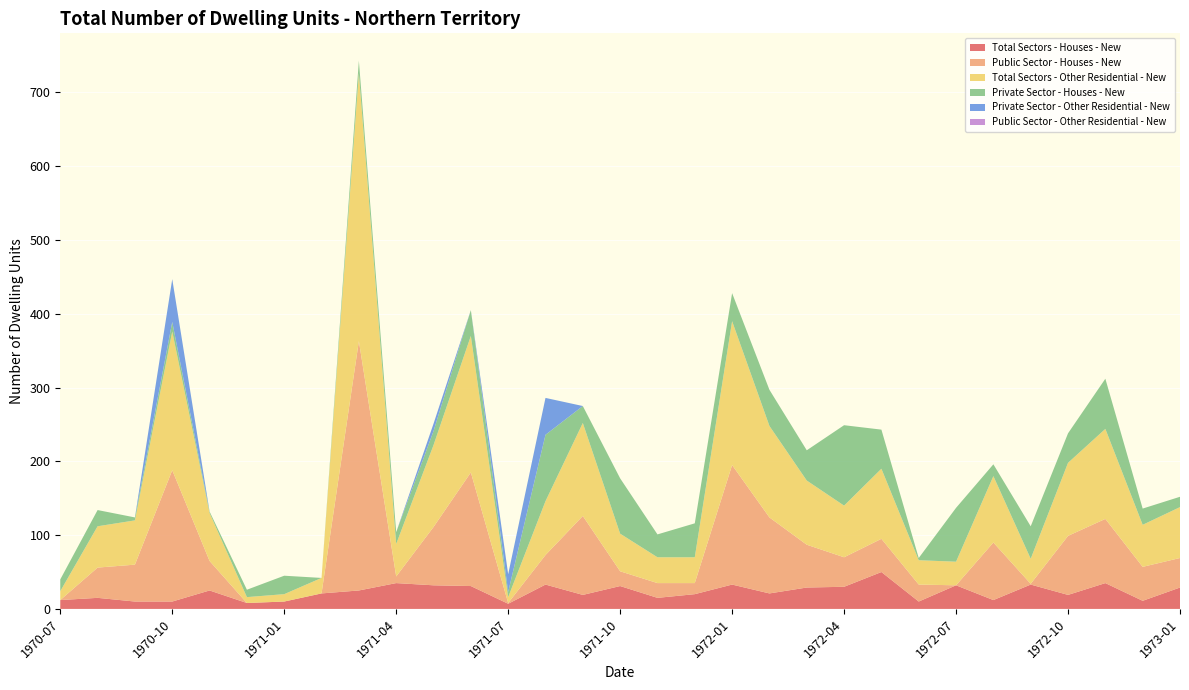

Reading right to left, transcribe all the data shown in this chart.

Total Sectors - Houses - New: 29	11	35	19	33	12	32	10	50	30	29	21	33	20	15	31	19	33	7	31	32	35	25	21	10	8	25	10	10	15	12
Public Sector - Houses - New: 40	46	87	80	1	78	0	23	45	40	58	103	162	15	20	20	107	40	1	154	79	9	338	0	0	0	40	178	50	41	0
Total Sectors - Other Residential - New: 69	57	122	99	34	90	32	33	95	70	87	124	195	35	35	51	126	73	8	185	111	44	363	21	10	8	65	188	60	56	12
Private Sector - Houses - New: 14	22	68	40	44	16	73	3	53	109	41	49	38	46	31	75	23	90	7	35	19	16	17	0	25	10	2	13	4	22	16
Private Sector - Other Residential - New: 0	0	0	0	0	0	0	0	0	0	0	0	0	0	0	0	0	50	24	0	10	0	0	0	0	0	0	58	0	0	0
Public Sector - Other Residential - New: 0	0	0	0	0	0	0	0	0	0	0	0	0	0	0	0	0	0	0	0	0	0	0	0	0	0	0	0	0	0	0